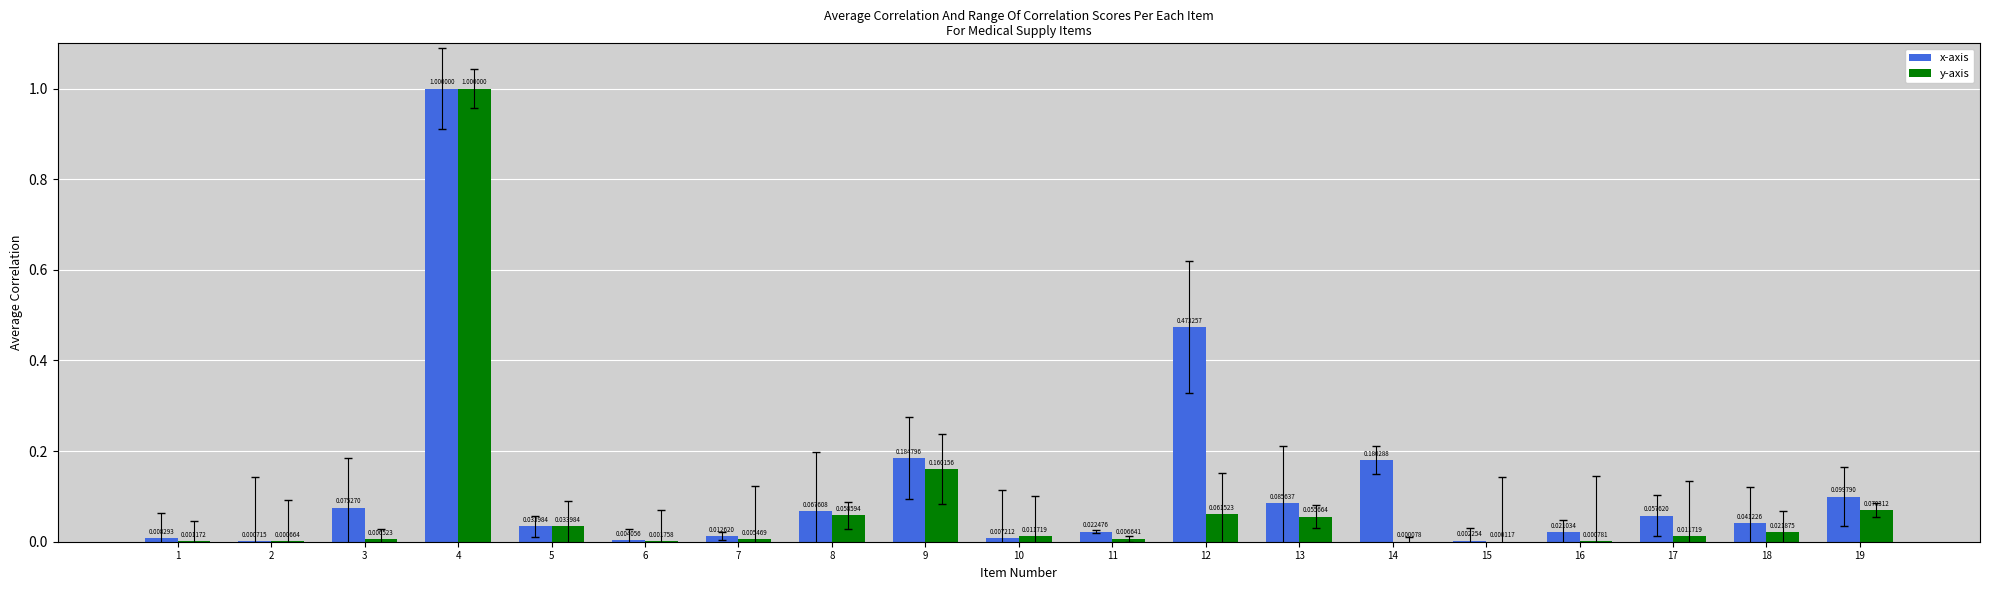

What is the greatest value displayed?

1.0